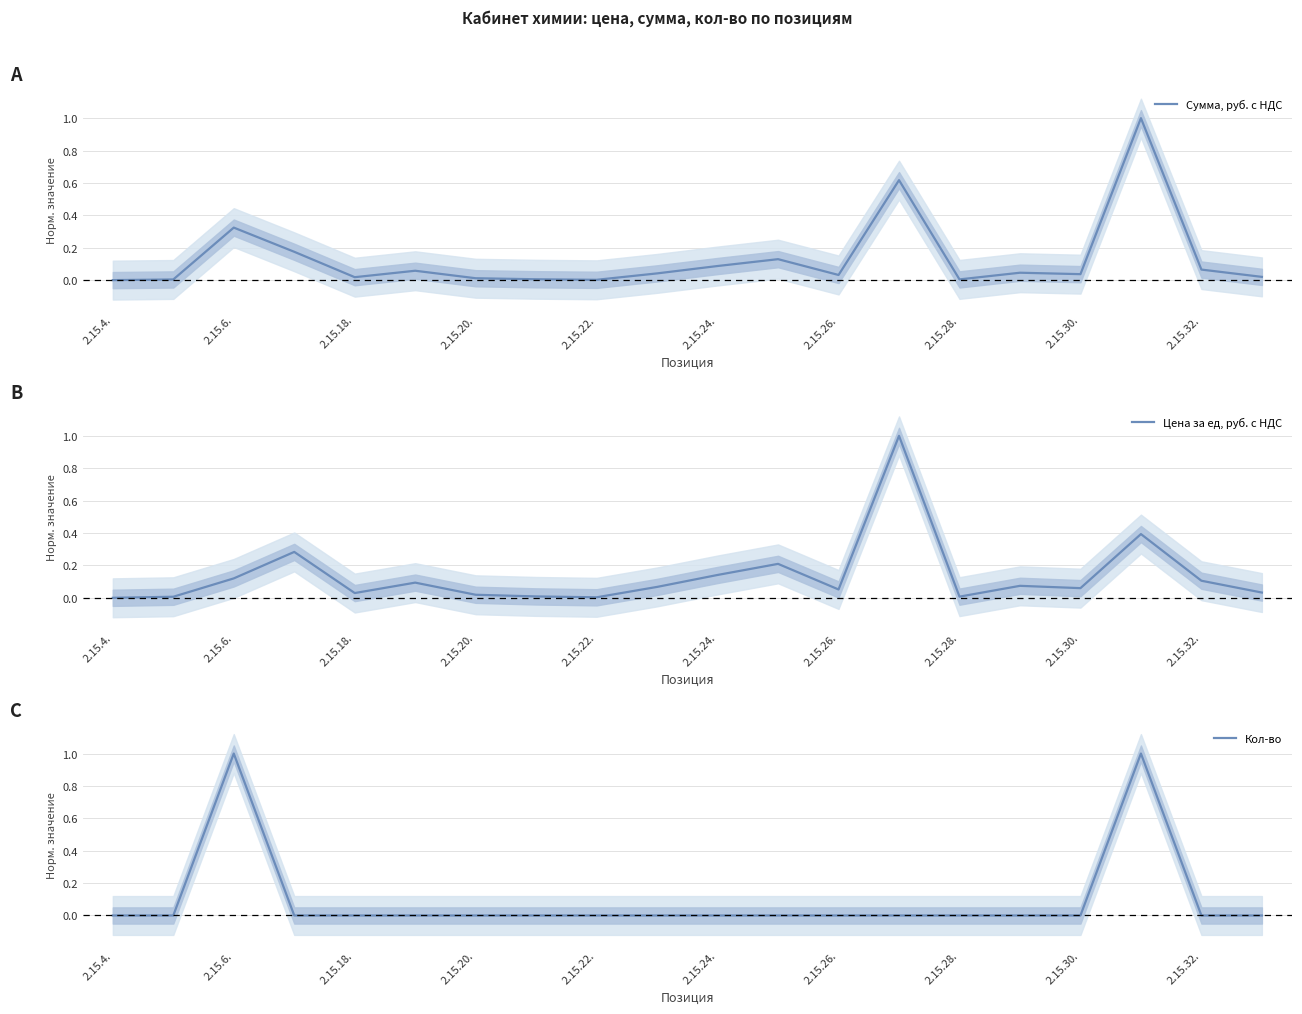

Count the number of categories in the chart.

20